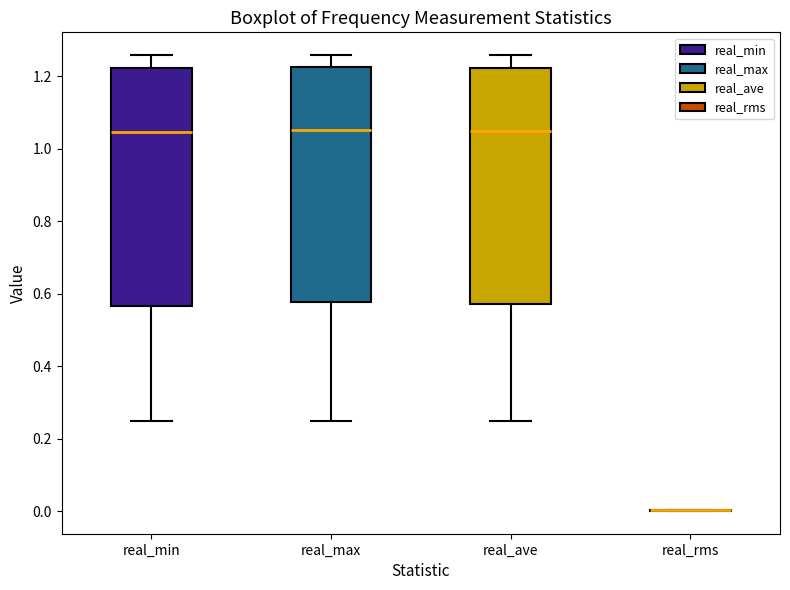

Reading left to right, read every box against the y-axis: the position of its median line, the range the box covers, and the ends of its whiskers. The values are not printed on the chart, so give them approximately, as read against the axis.

real_min: median 1.04, box 0.56 to 1.22, whiskers 0.24 to 1.26
real_max: median 1.06, box 0.58 to 1.22, whiskers 0.24 to 1.26
real_ave: median 1.04, box 0.58 to 1.22, whiskers 0.24 to 1.26
real_rms: box collapsed to a line at 0.00, whiskers 0.00 to 0.00